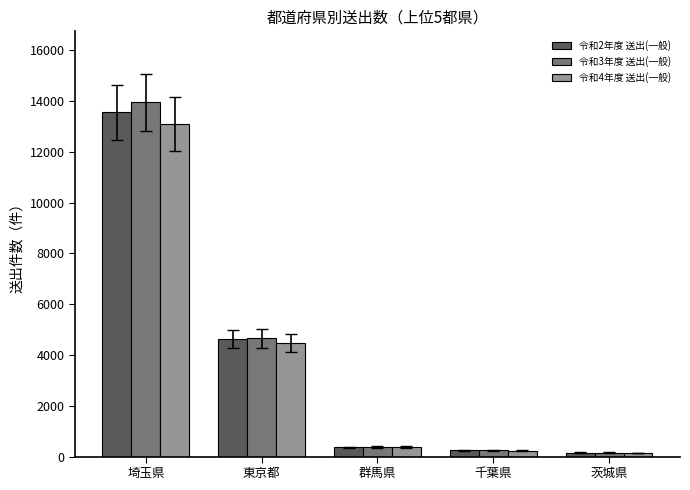

Which series has the largest range (max minus min)?

令和3年度 送出(一般)